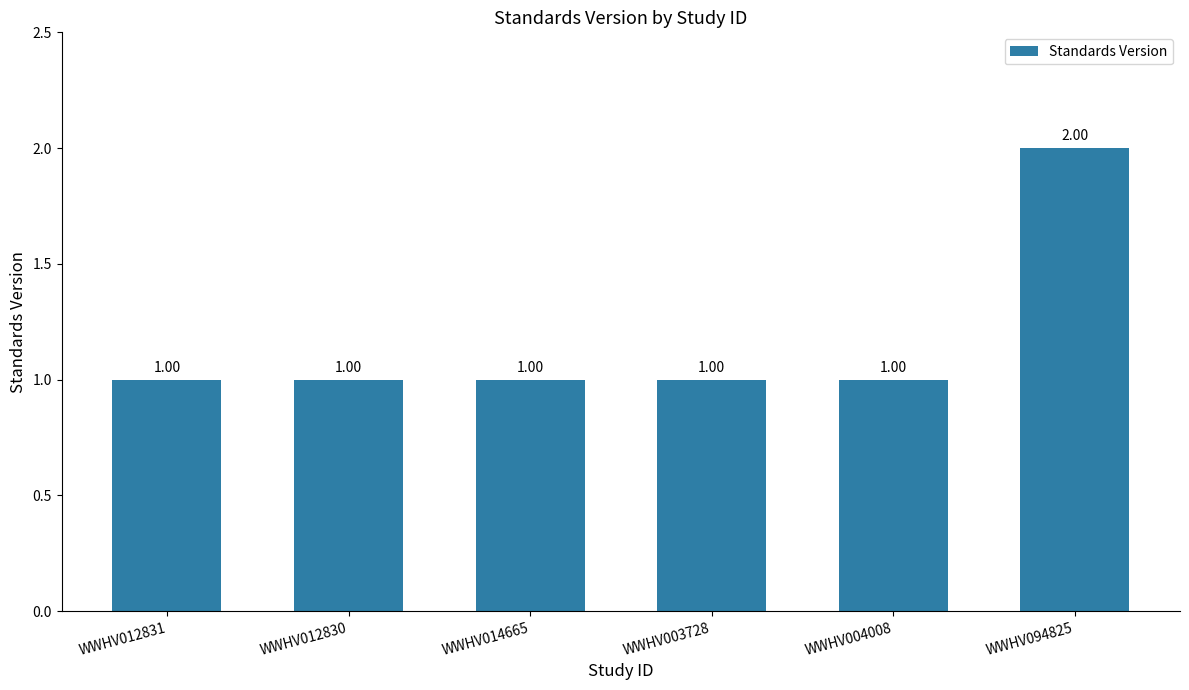

What position from the left is WWHV012831?

1